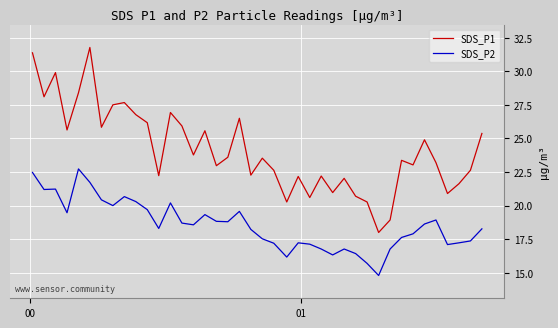

What is the smallest value displayed?

14.8